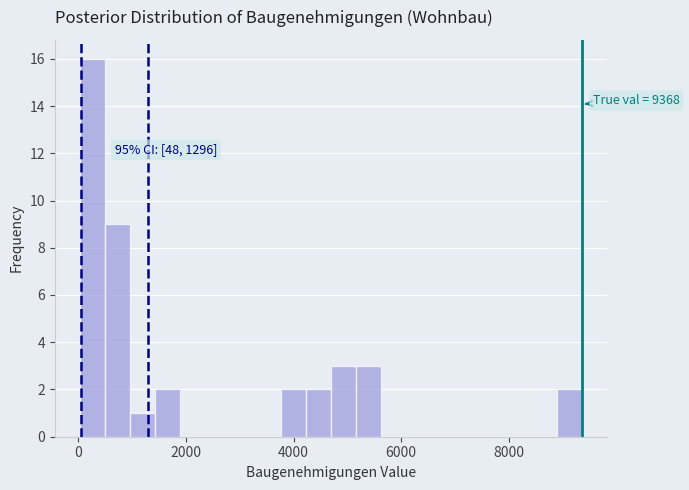

Around what value on the x-axis is the tallest bar? Give the approximate position of its centre, as read against the axis.

200